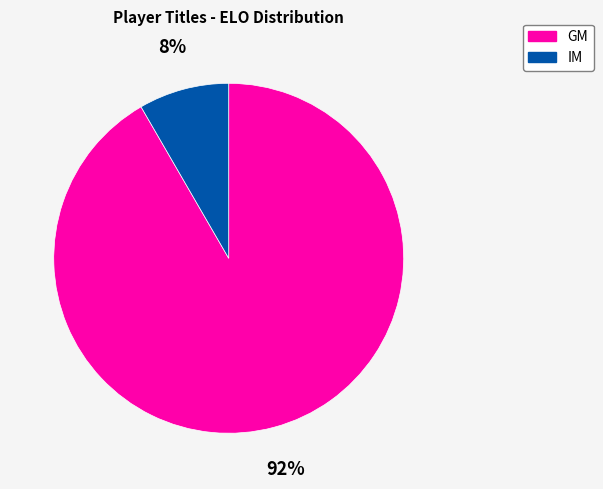

To the nearest percent, what is the average slice percentage?

50%